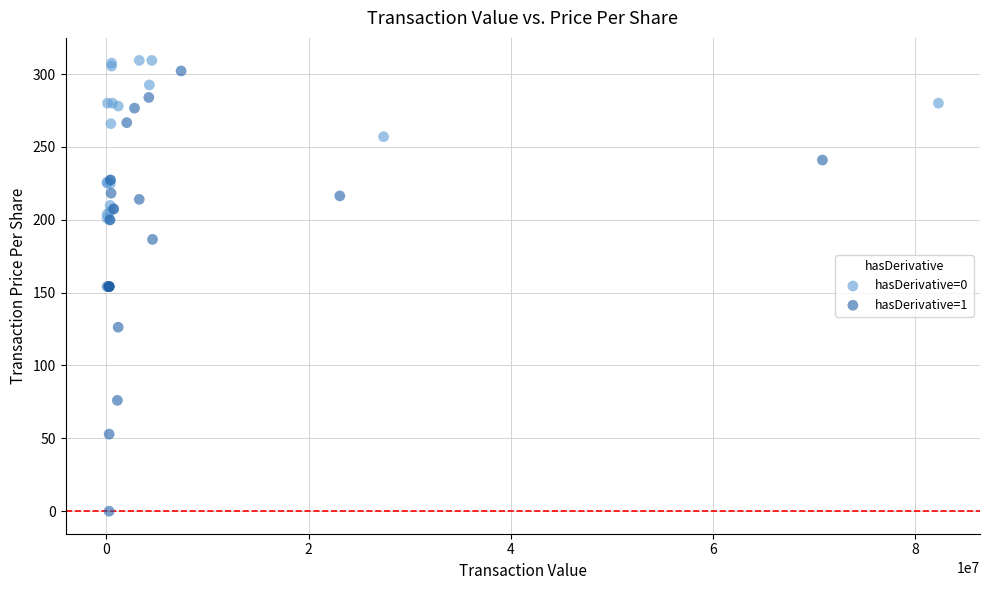

Which series has the largest Y range (max minus min)?

hasDerivative=1